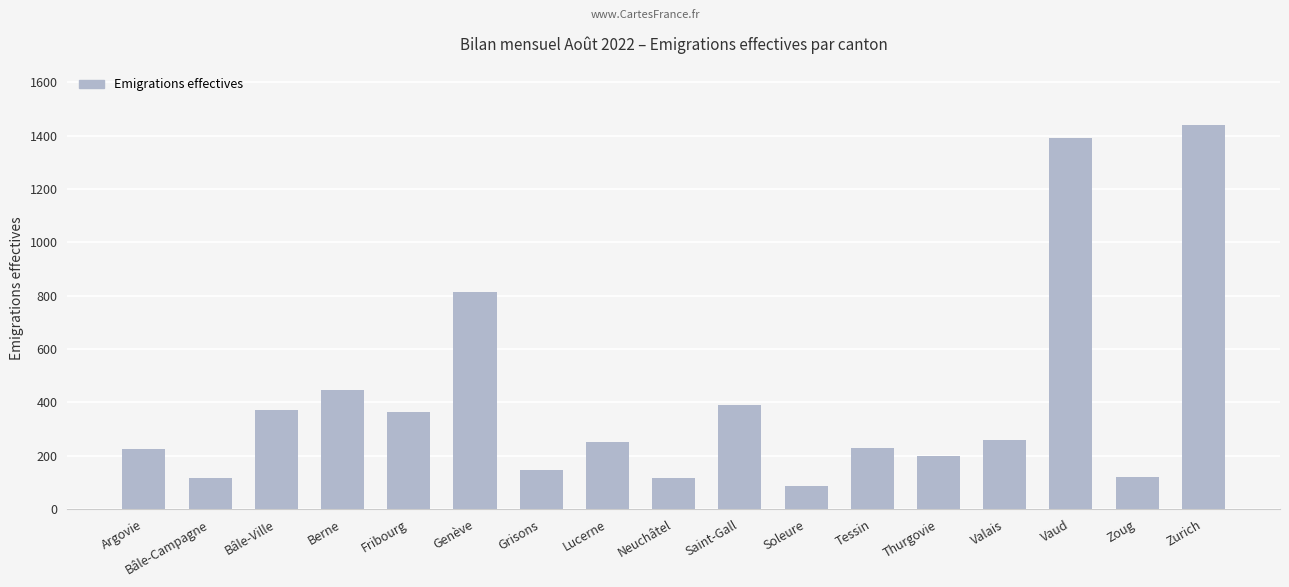

What is the difference between the second highest and second lowest values?

1273